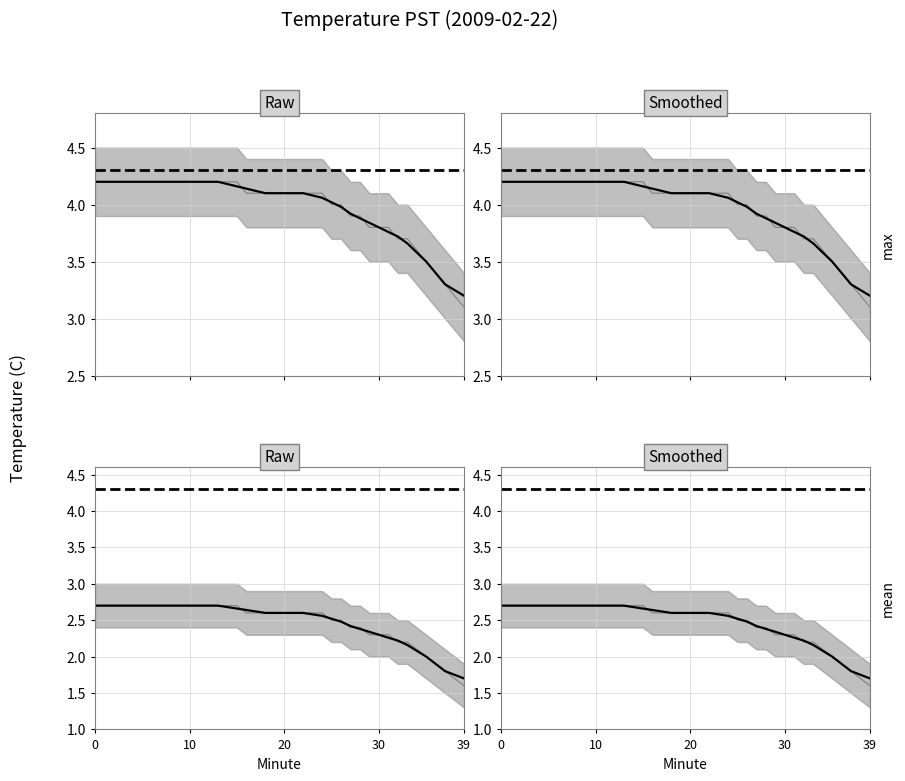

List the series in order of their peak value, highest first.

upper_band, max, mean, min, lower_band